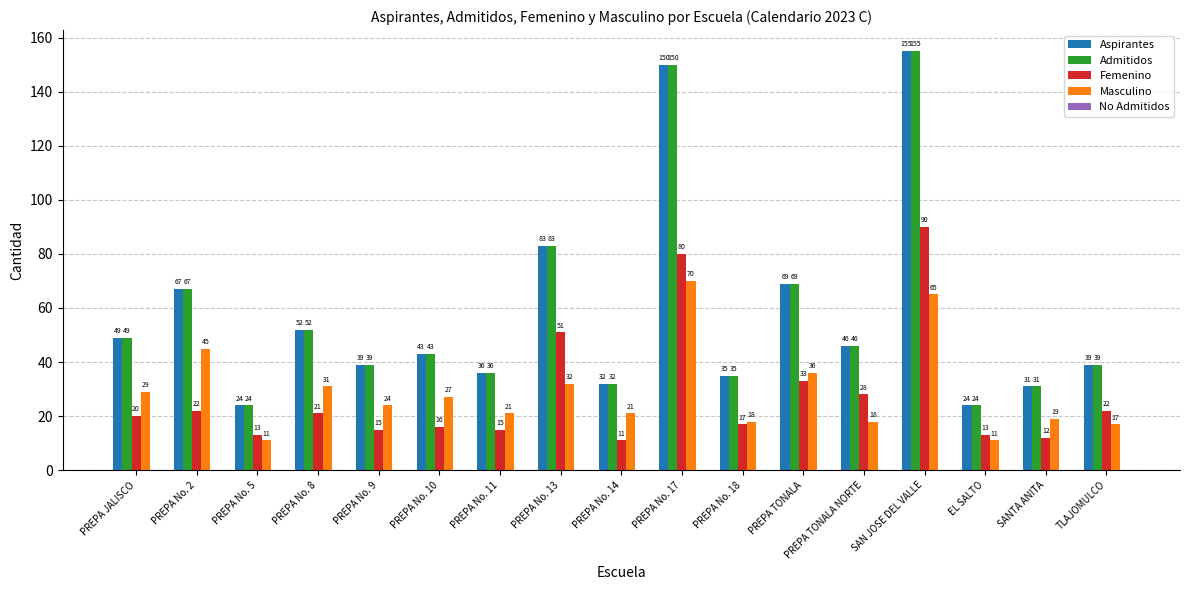

What is the difference between the highest and lowest values at PREPA JALISCO?

29